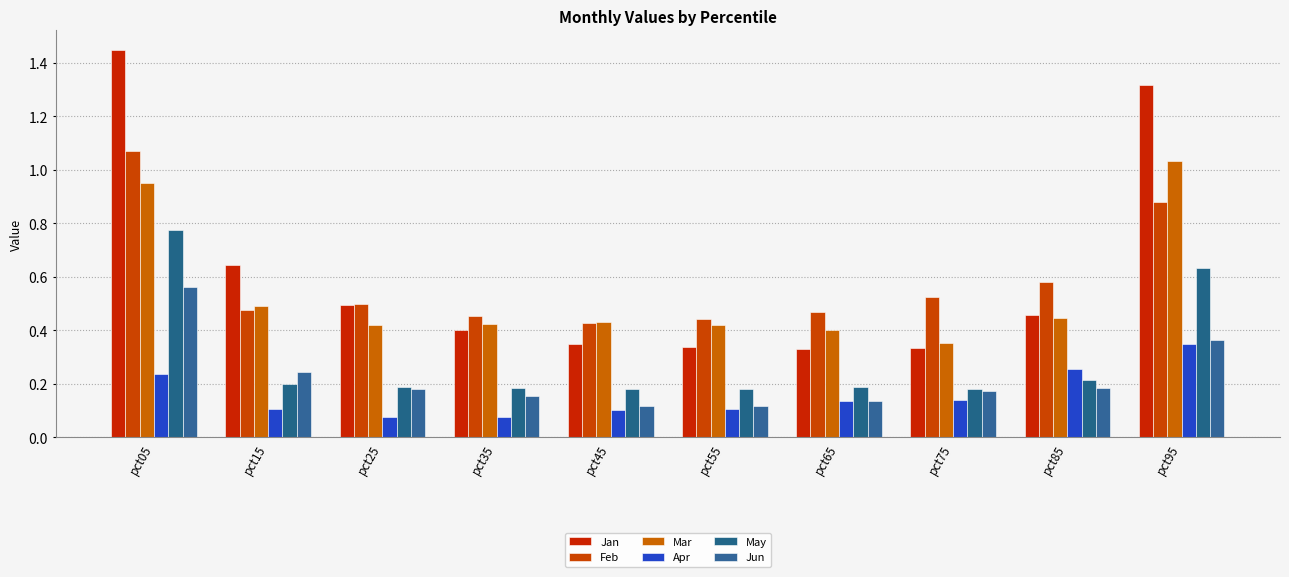

What is the difference between the highest and lowest values at pct25?

0.4